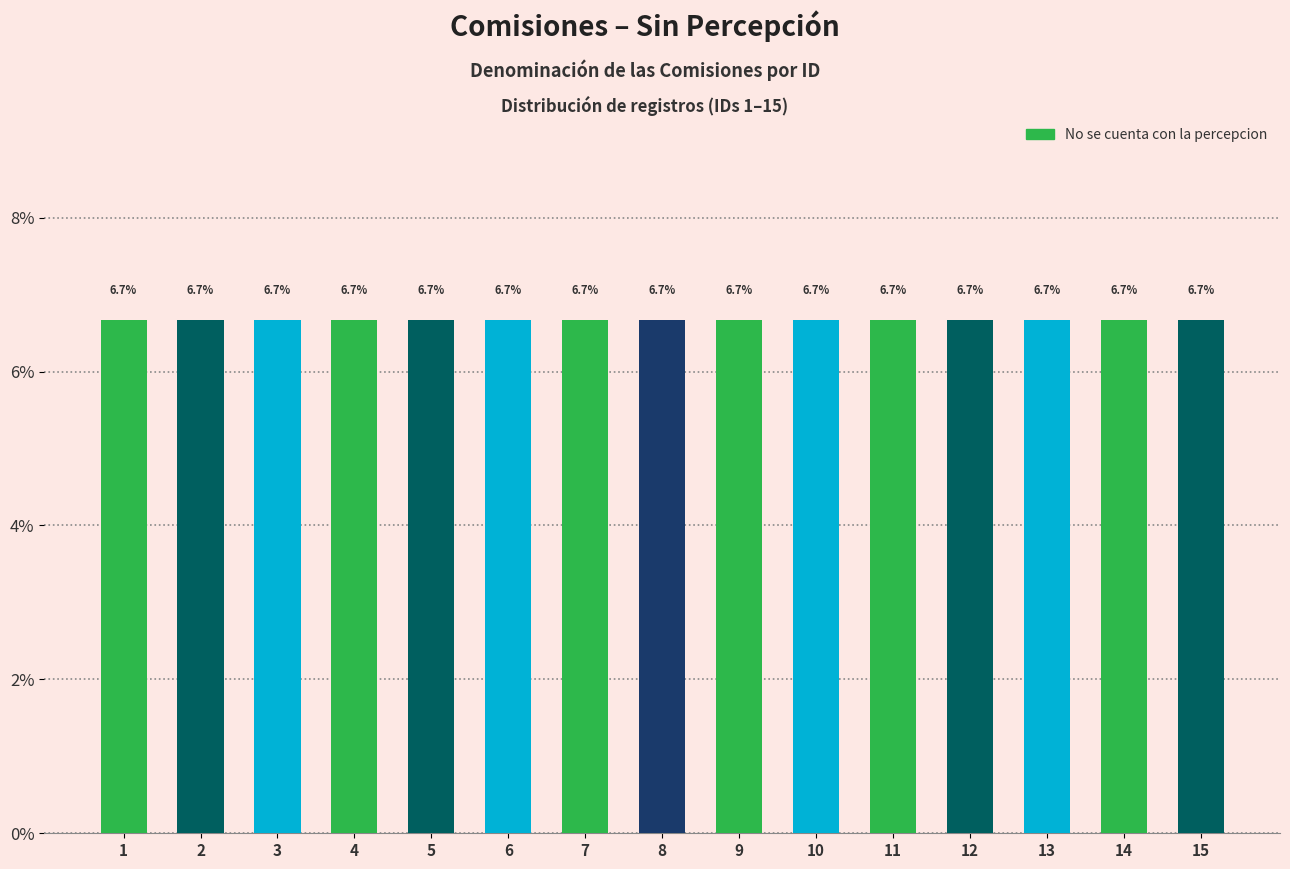

List the labels in order of value, largest first.

15, 14, 13, 12, 11, 10, 9, 8, 7, 6, 5, 4, 3, 2, 1